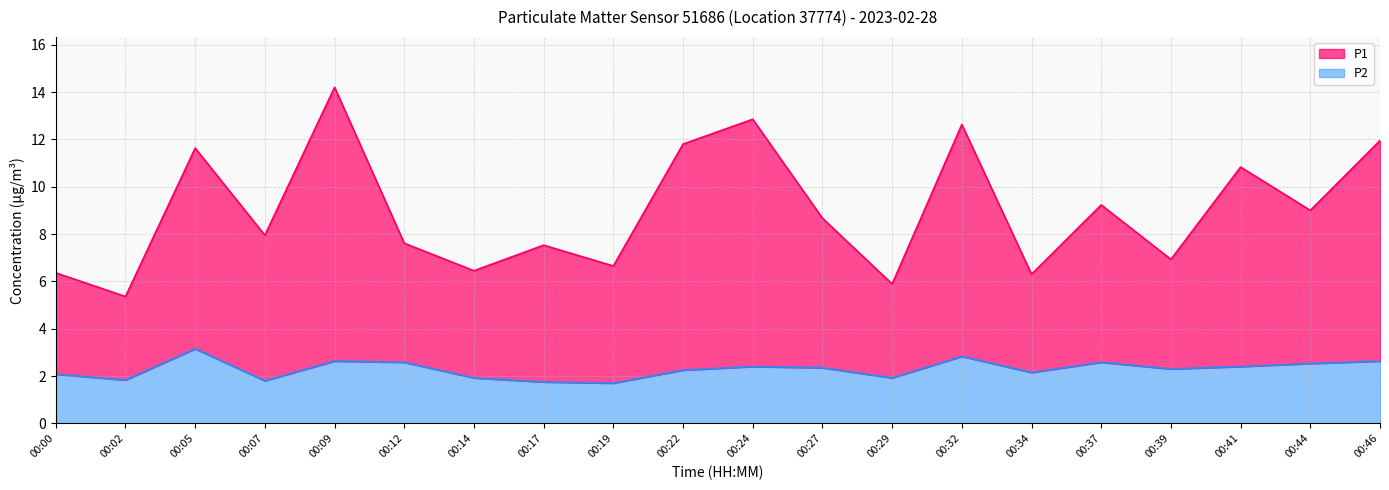

Between 00:27 and 00:41, which series saw the biggest shift?

P1